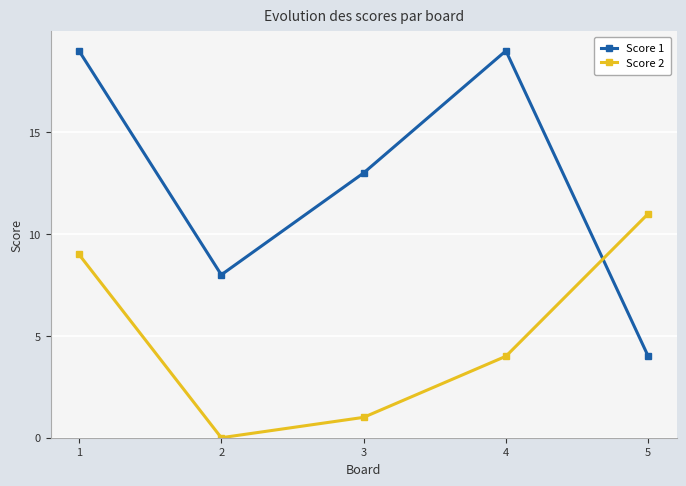

True or false: Score 1 has a value of 2 at 5.

False